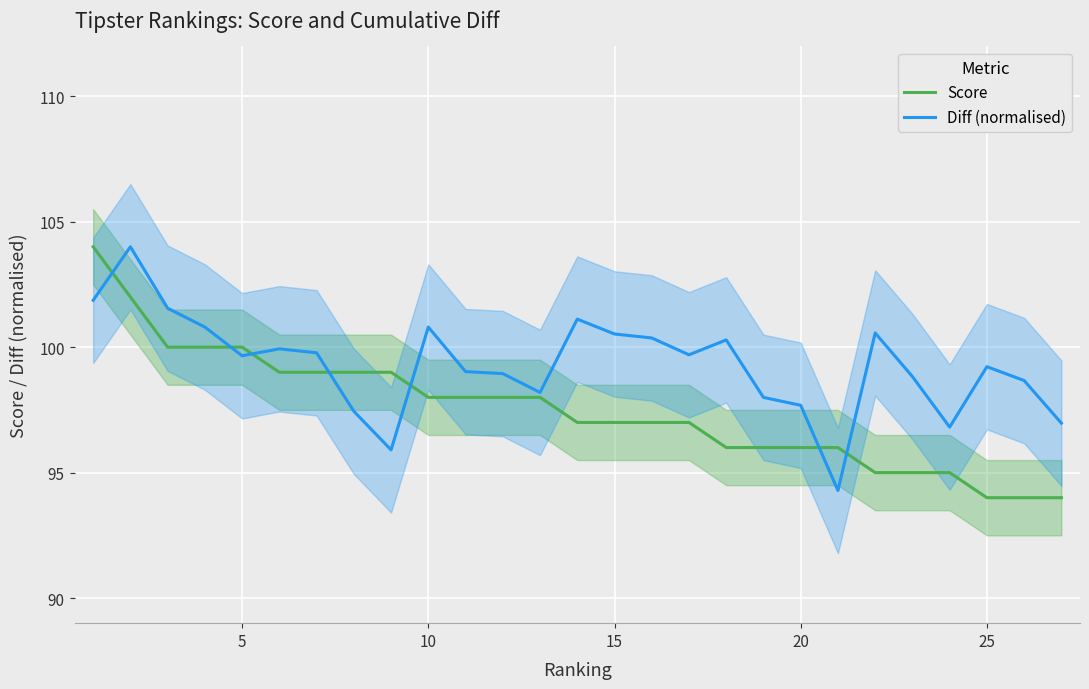

The value of Score at 25 is 62.1. True or false?

False